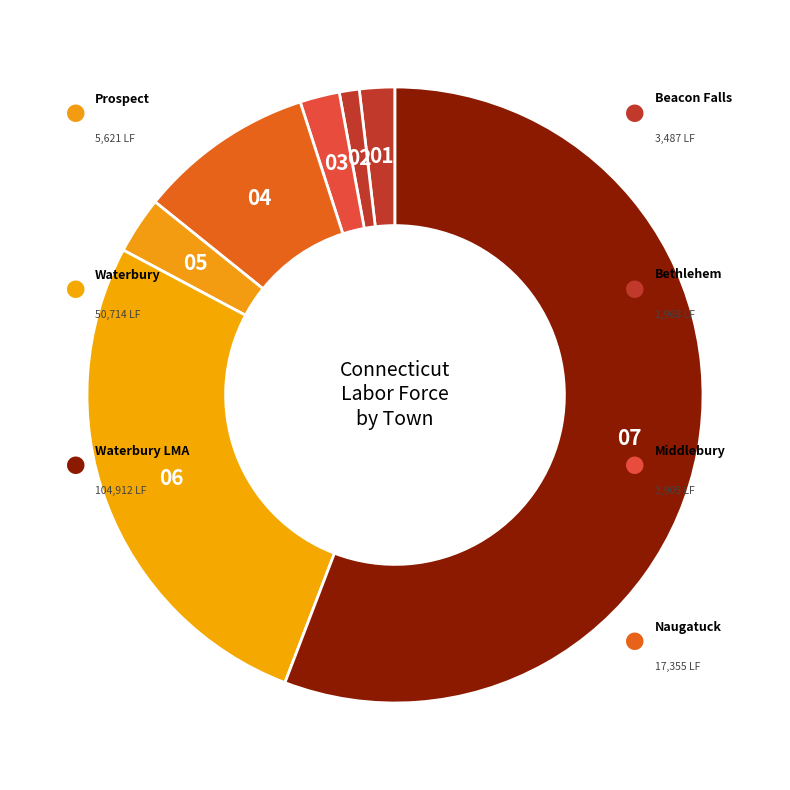

Count the number of slices in the pie.

7